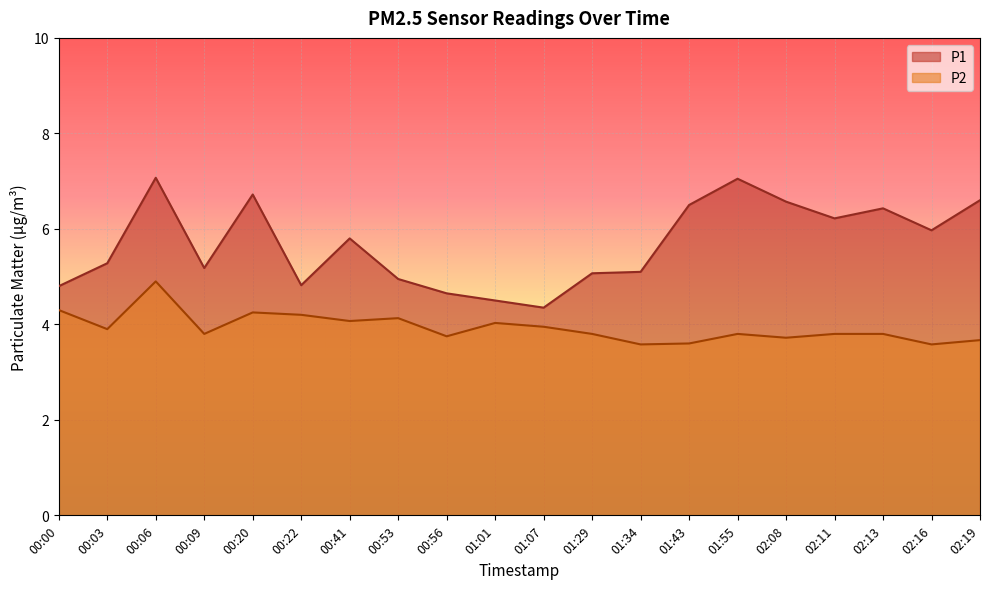

What is the total value across all series at 02:19?

10.3